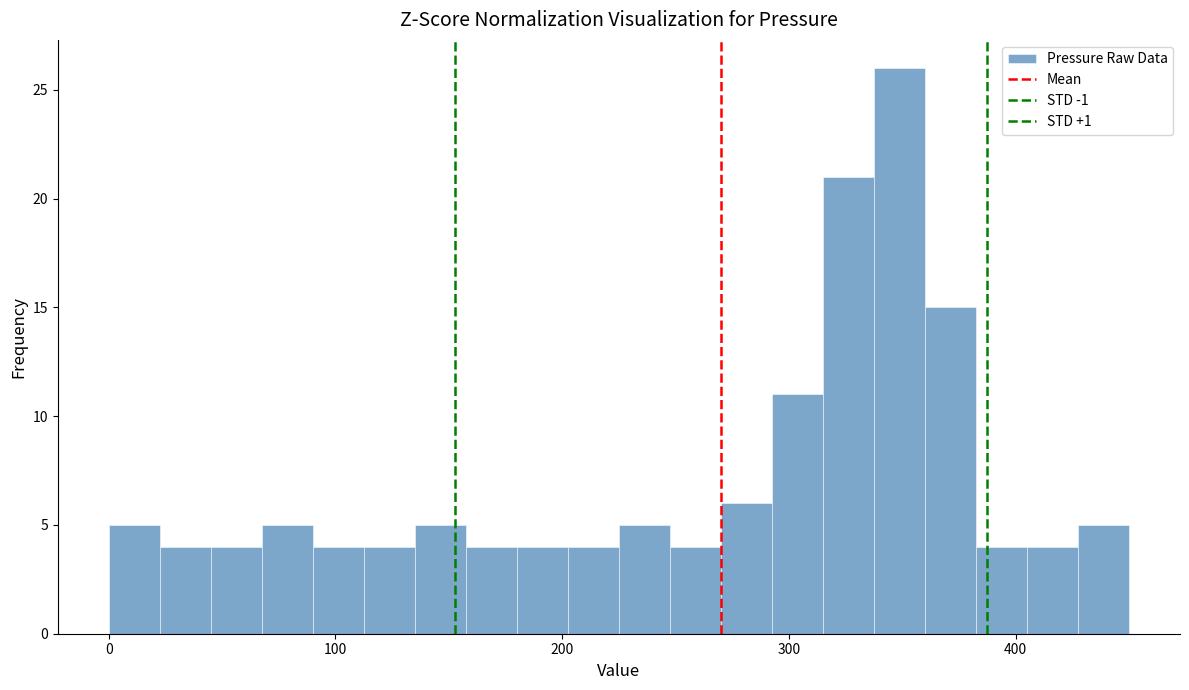

Read against the x-axis, roughly where is the centre of the tallest bar?

350